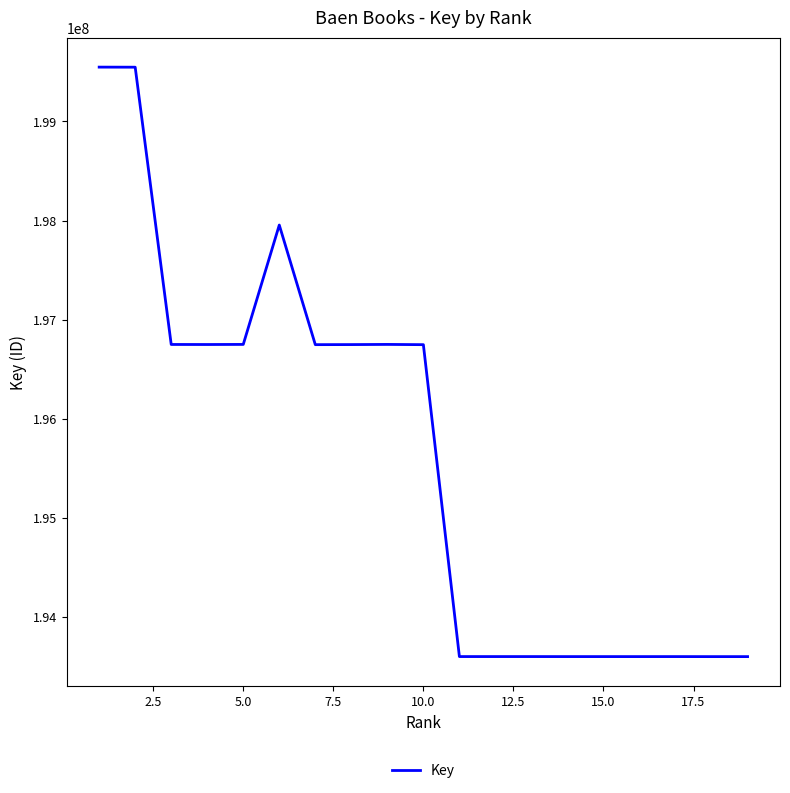

What is the difference between the maximum and minimum values?

5945401